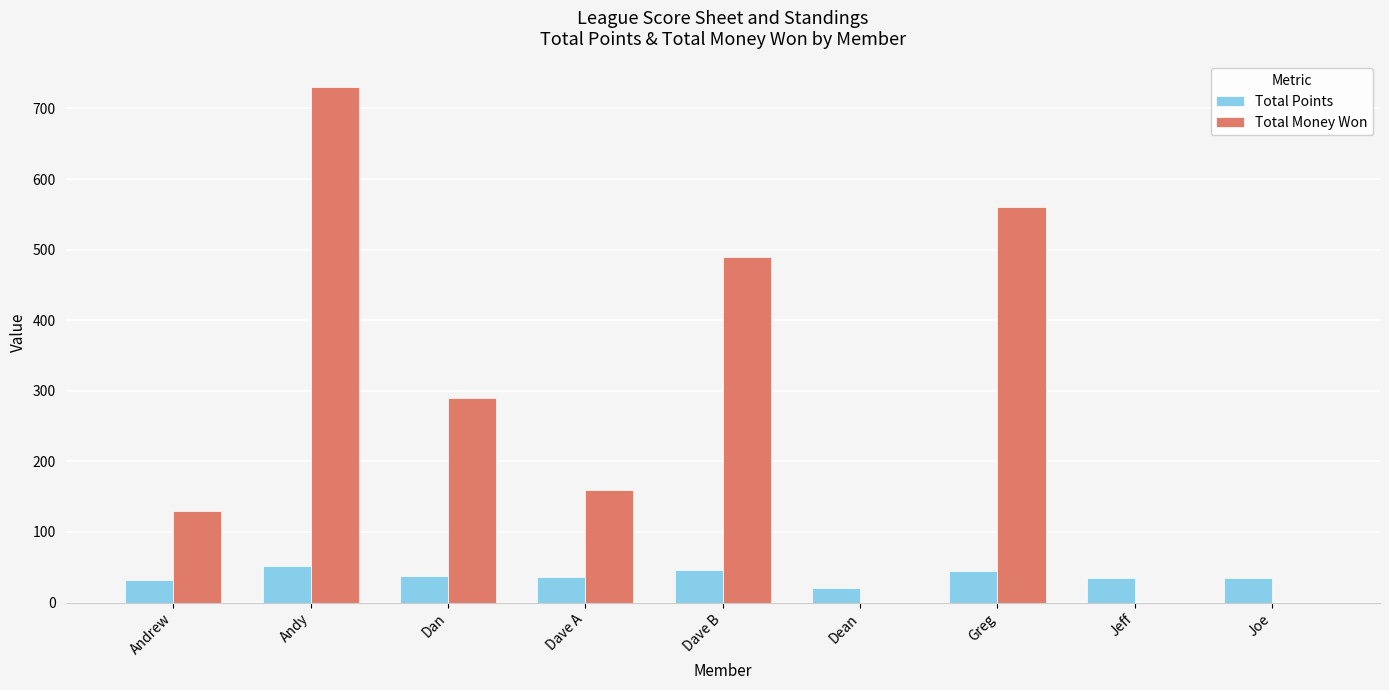

What are all the series names shown in the legend?

Total Points, Total Money Won